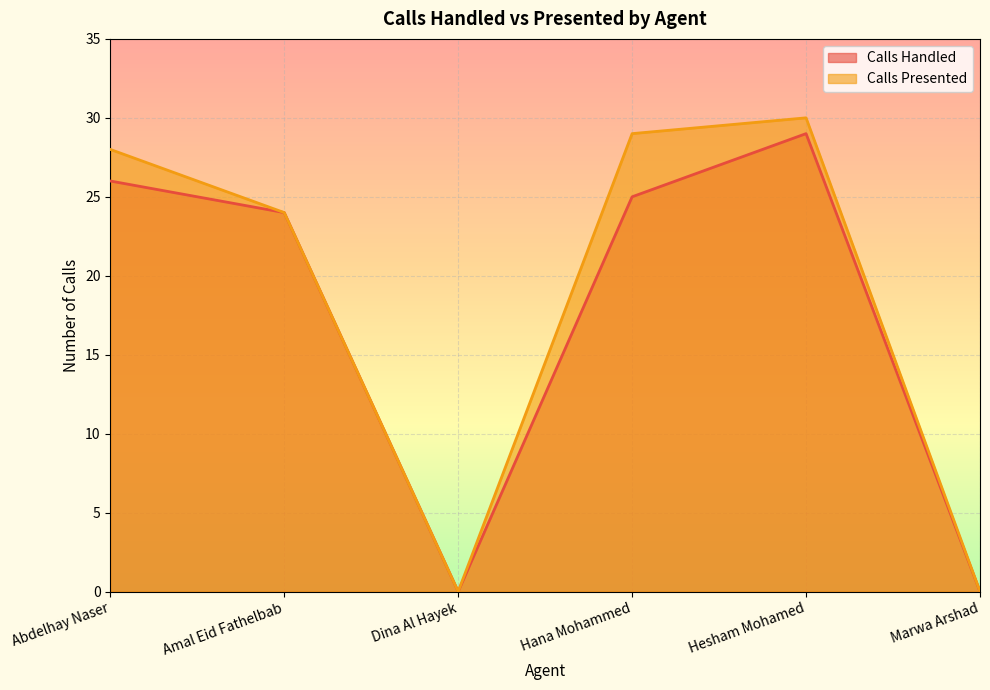

What is the value of the Calls Presented point at the 5th from the left?

30